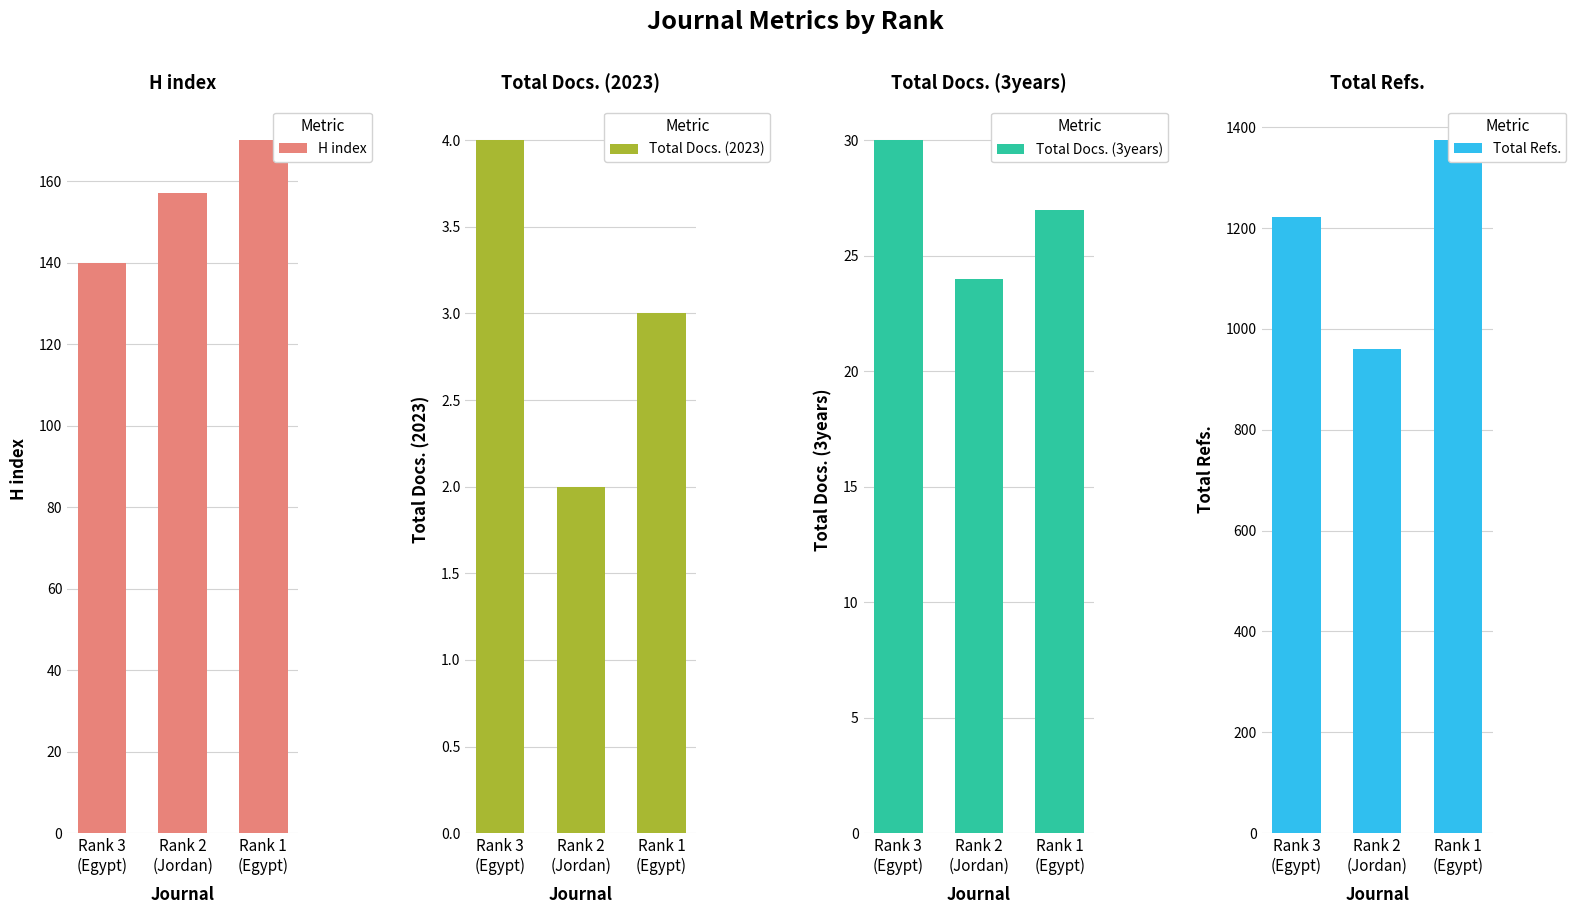

At which category is the sum across all series the highest?

Rank 1
(Egypt)